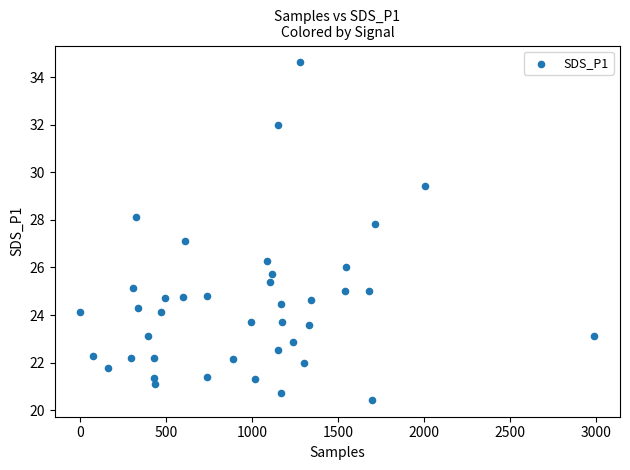

What is the range of X values (max minus min)?

2990.0